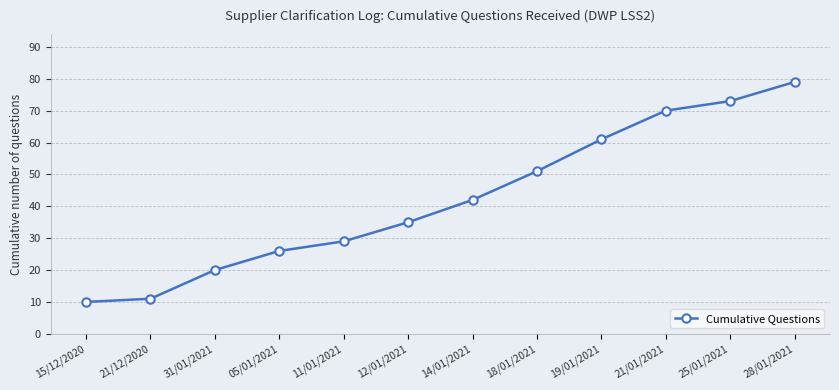

The chart shows a value of 51 at 18/01/2021. True or false?

True